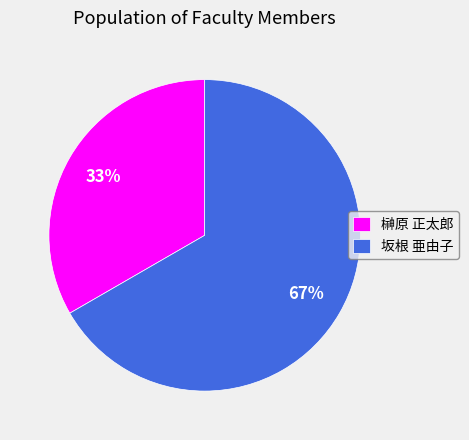

How many slices are in this pie chart?

2